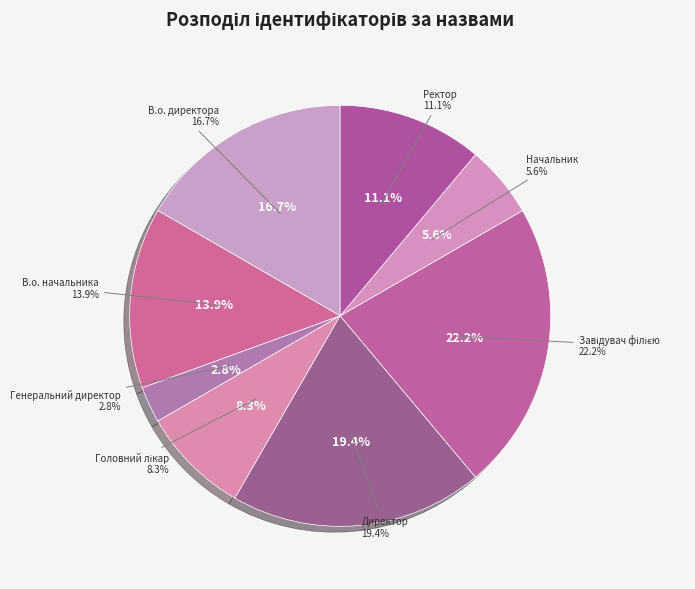

Between В.о. директора and Начальник, which is larger?

В.о. директора